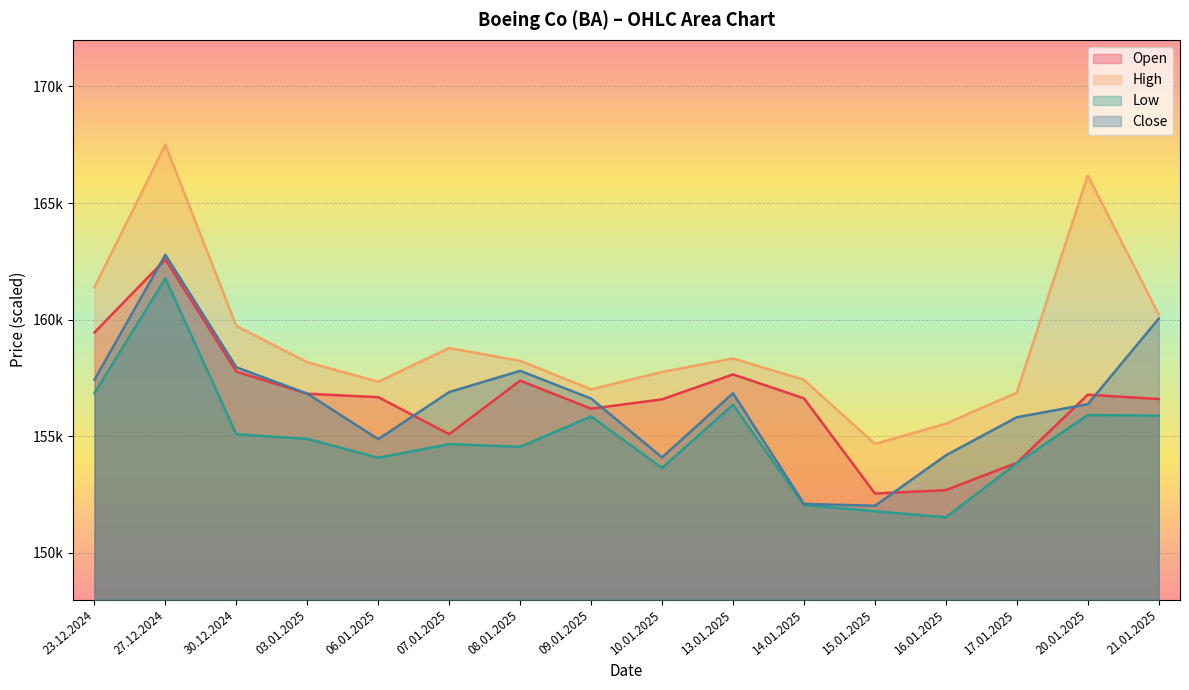

What is the total value across all series at 23.12.2024?

635110